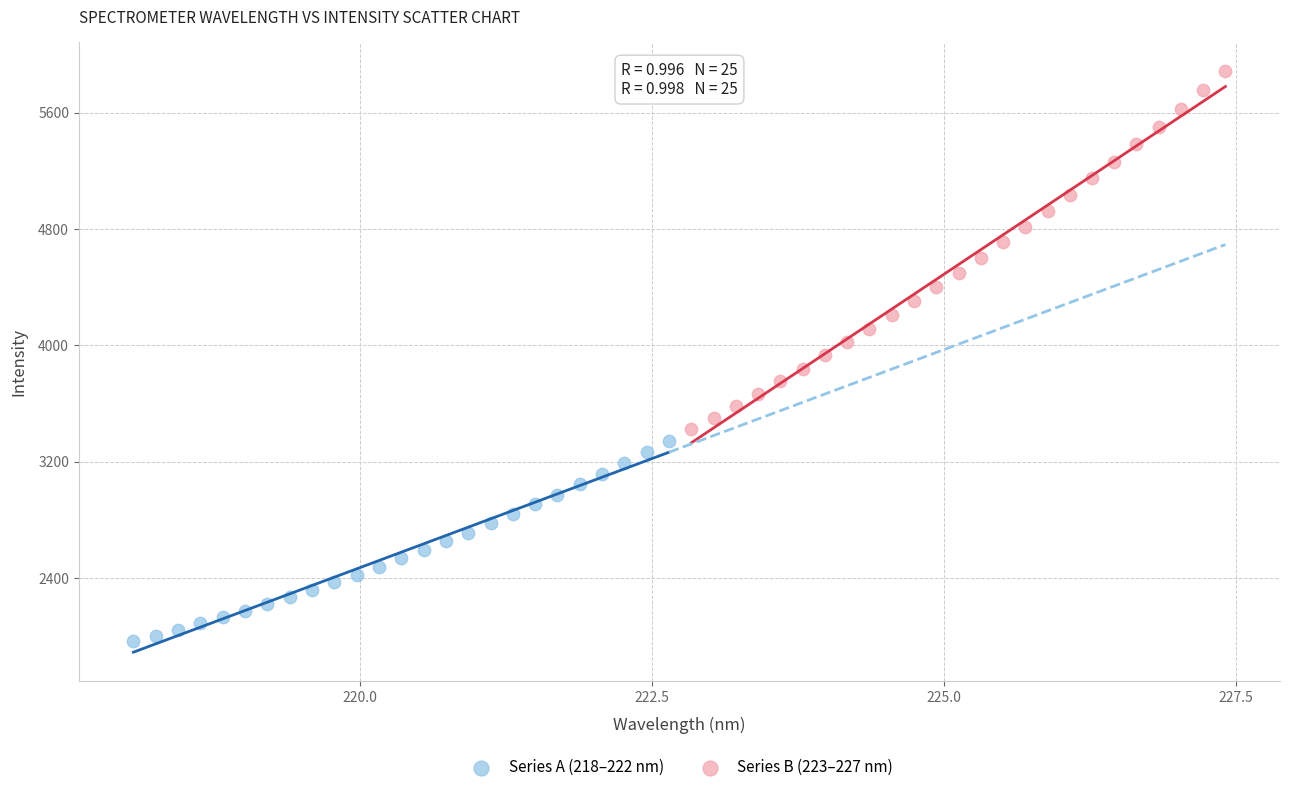

Which series contains the highest Y value?

Series B (223–227 nm)